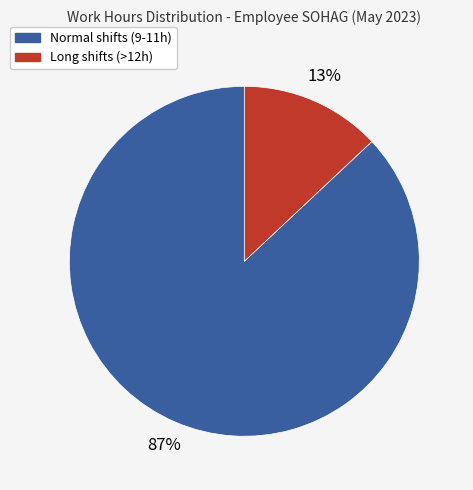

To the nearest percent, what is the difference between the largest and smallest slice percentages?

74%